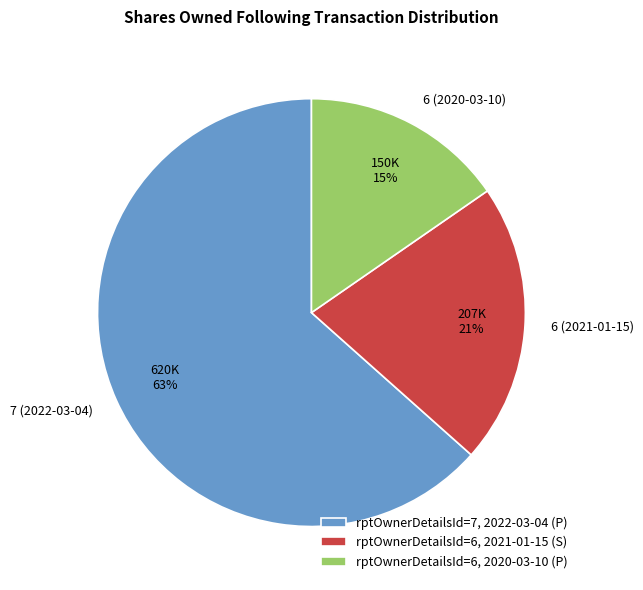

To the nearest percent, what is the average slice percentage?

33%